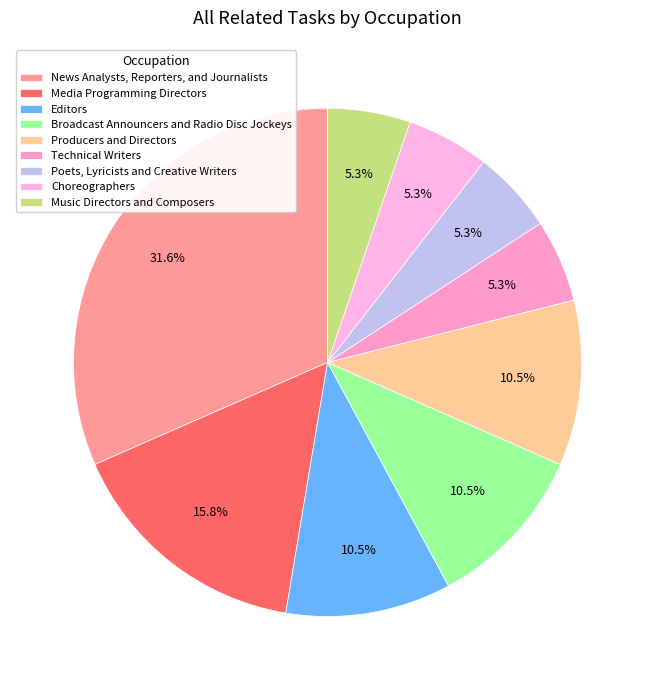

How many slices are in this pie chart?

9